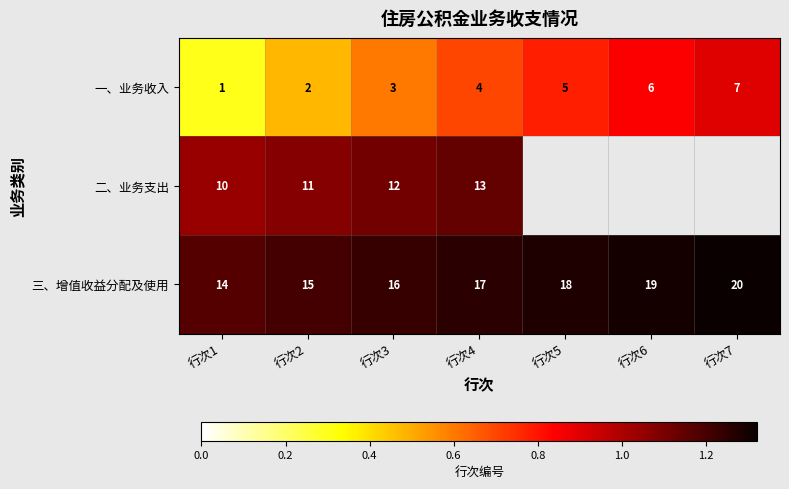

Rank the series at 行次3 from highest to lowest value.

三、增值收益分配及使用, 二、业务支出, 一、业务收入